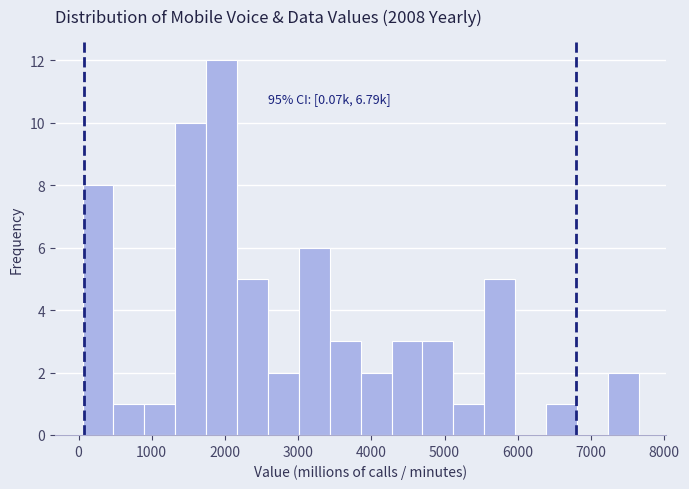

Over which range of the x-axis is the bar tallest?

1700 to 2200